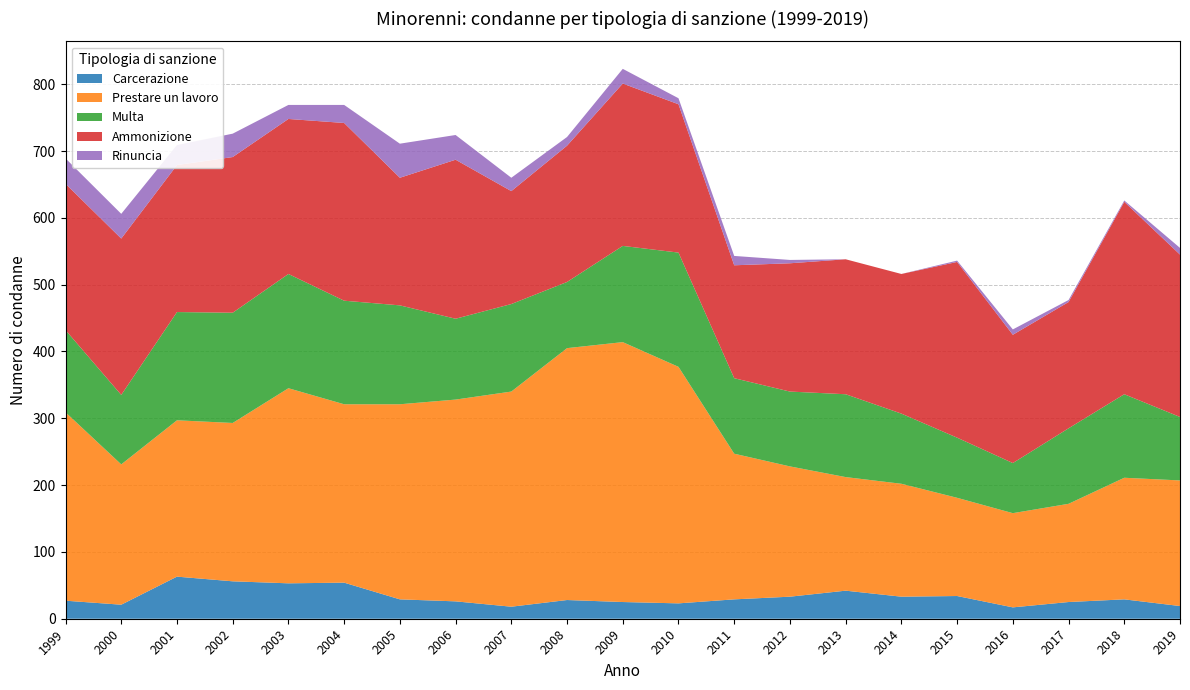

Reading left to right, extract all data points from this chart.

Carcerazione: 27	21	63	56	53	54	29	26	18	28	25	23	29	33	42	33	34	17	25	29	19
Prestare un lavoro: 282	210	234	237	292	267	292	302	322	377	389	354	218	195	170	169	147	141	147	182	188
Multa: 123	104	162	165	171	155	148	121	131	99	144	171	113	112	124	105	90	75	113	125	95
Ammonizione: 219	234	220	233	232	266	191	238	169	204	243	222	169	192	202	209	263	192	189	288	243
Rinuncia: 38	37	30	35	21	27	51	37	20	13	22	9	14	5	0	0	2	8	3	2	10